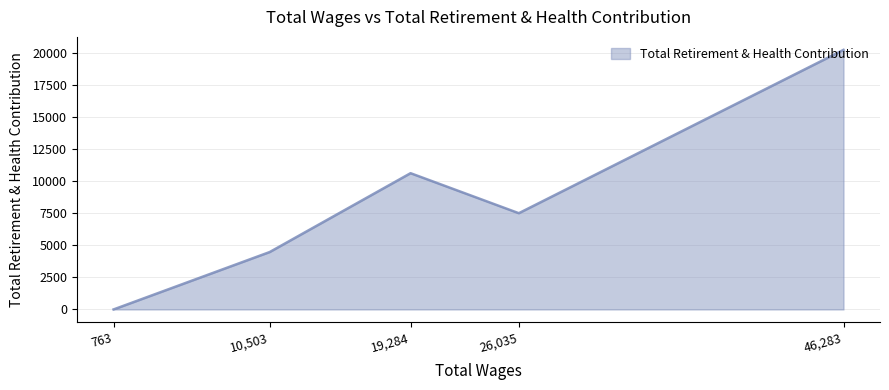

How many interior local valleys (lower than both neighbors) does the data have?

1